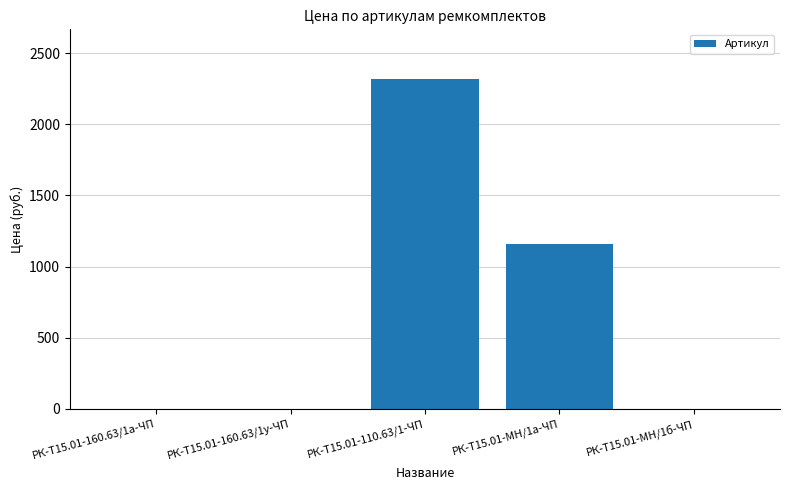

What is the greatest value displayed?

2319.4